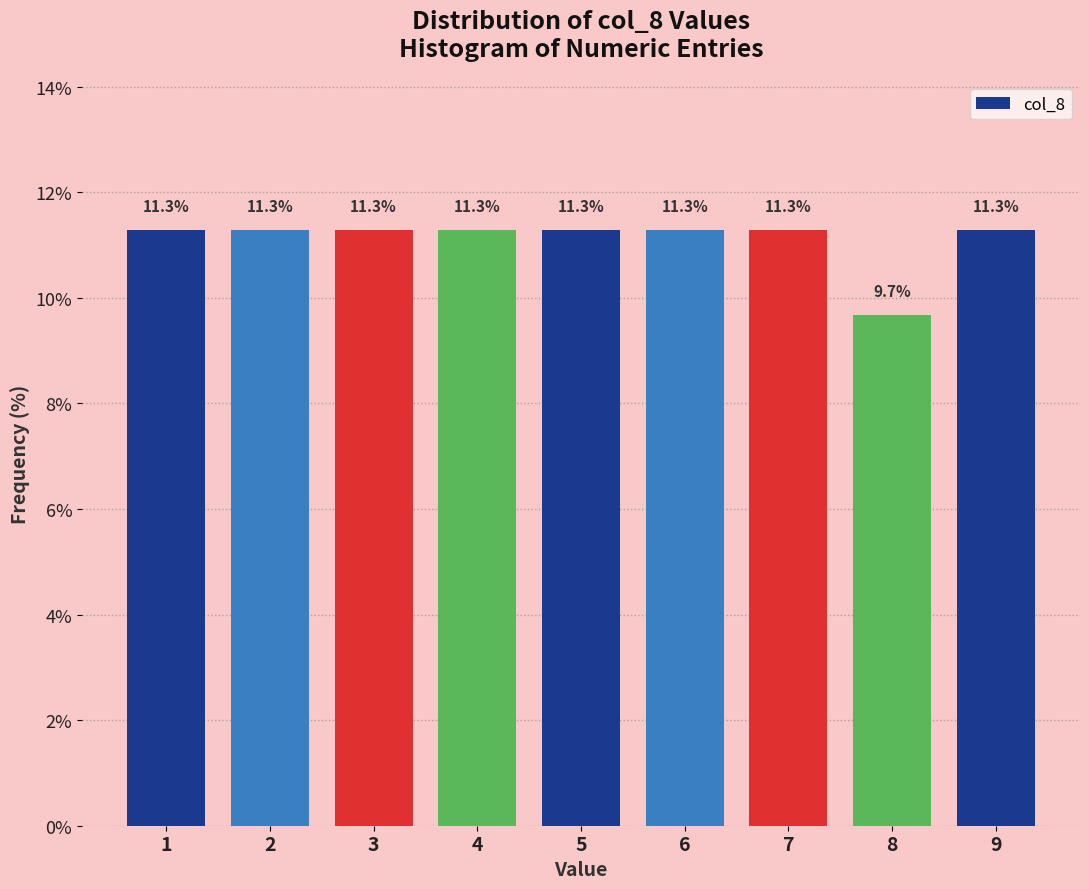

Reading left to right, list every bar in this chart as the range it spans on the x-axis followed by its height.

0.5 to 1.5: 11.3
1.5 to 2.5: 11.3
2.5 to 3.5: 11.3
3.5 to 4.5: 11.3
4.5 to 5.5: 11.3
5.5 to 6.5: 11.3
6.5 to 7.5: 11.3
7.5 to 8.5: 9.7
8.5 to 9.5: 11.3